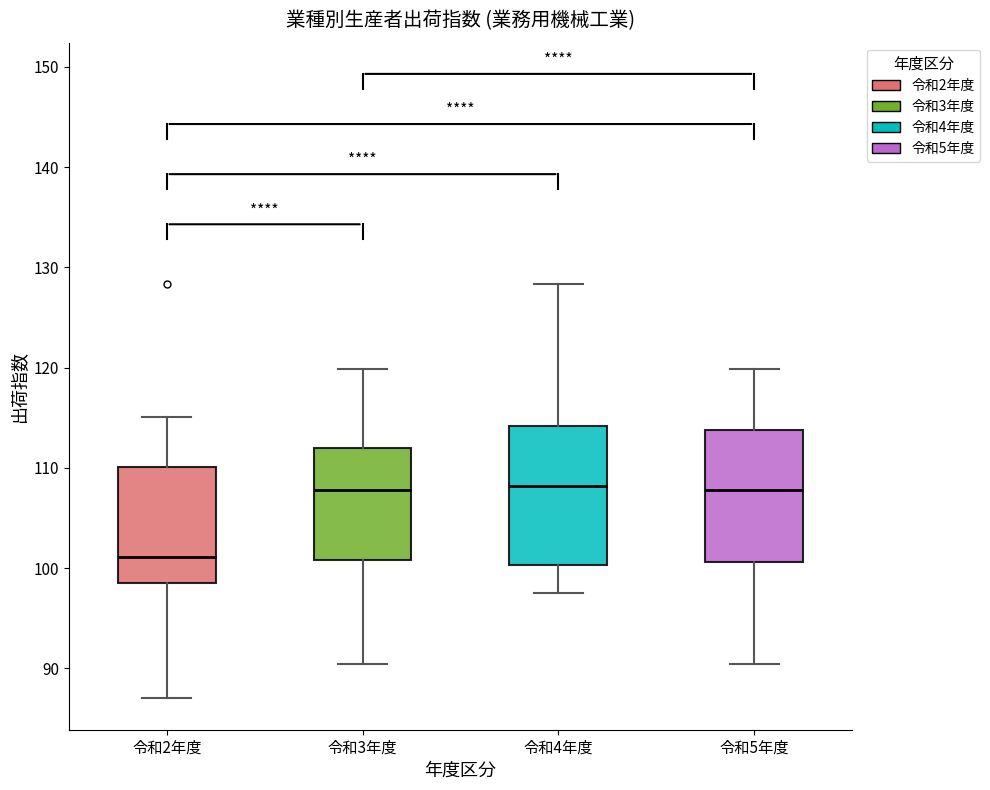

Where does the median line of the box for 令和2年度 sit on the y-axis? The values are not printed on the chart, so give them approximately, as read against the axis.

101